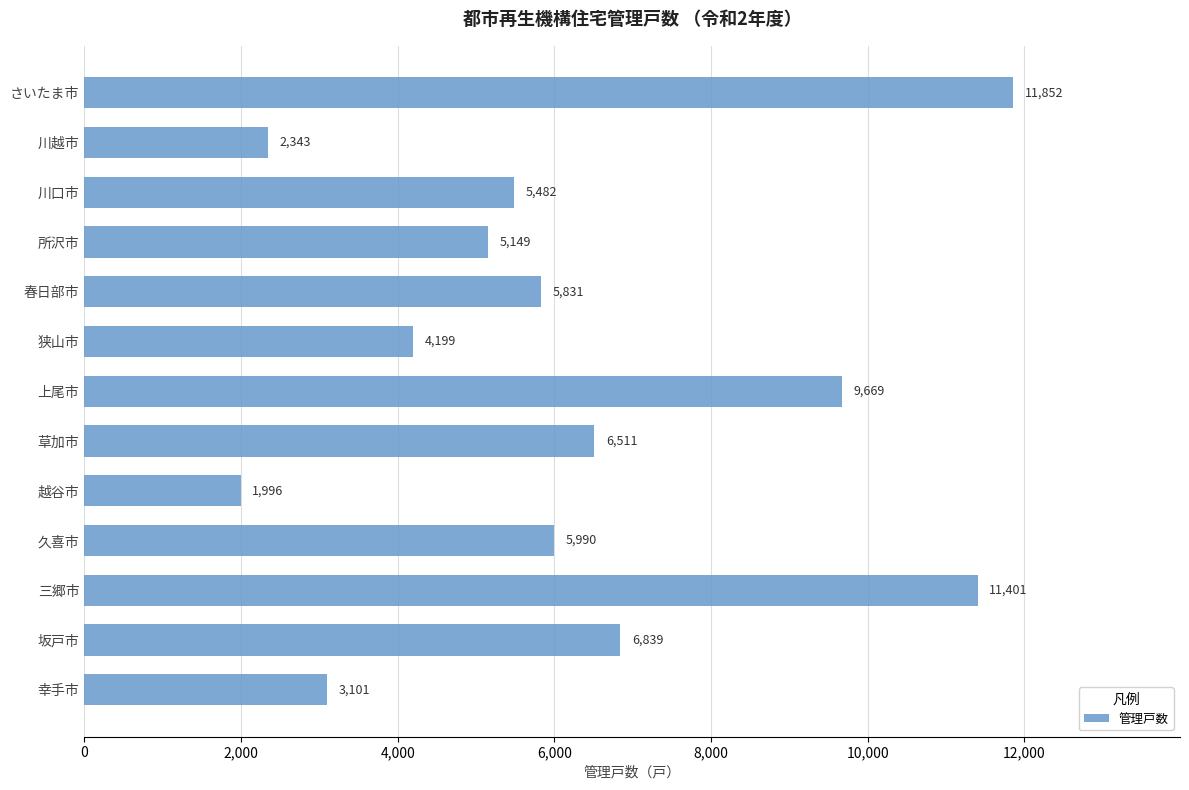

Rank the categories by value from highest to lowest.

さいたま市, 三郷市, 上尾市, 坂戸市, 草加市, 久喜市, 春日部市, 川口市, 所沢市, 狭山市, 幸手市, 川越市, 越谷市